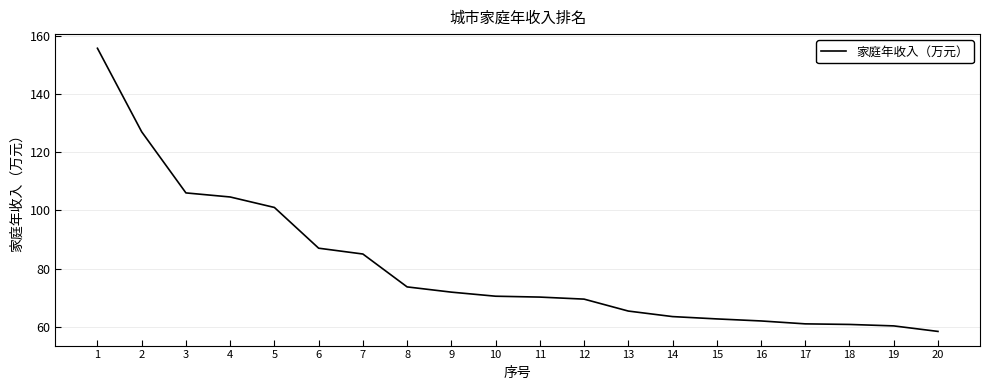

What is the difference between the maximum and second lowest values?

95.4